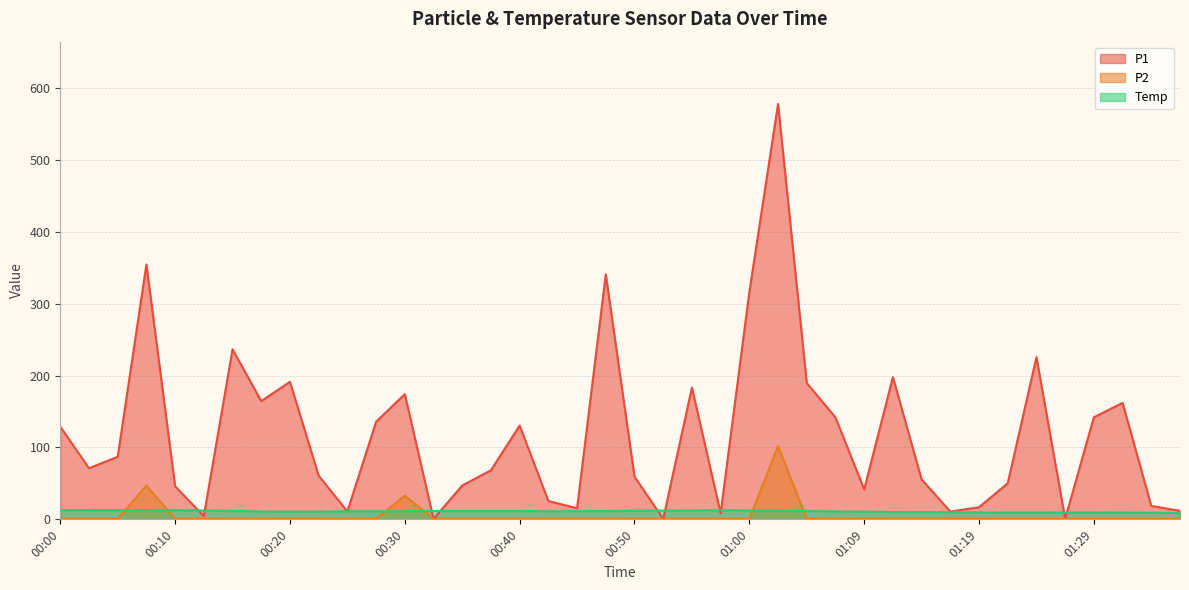

What is the difference between the highest and lowest values at 01:14?

54.9